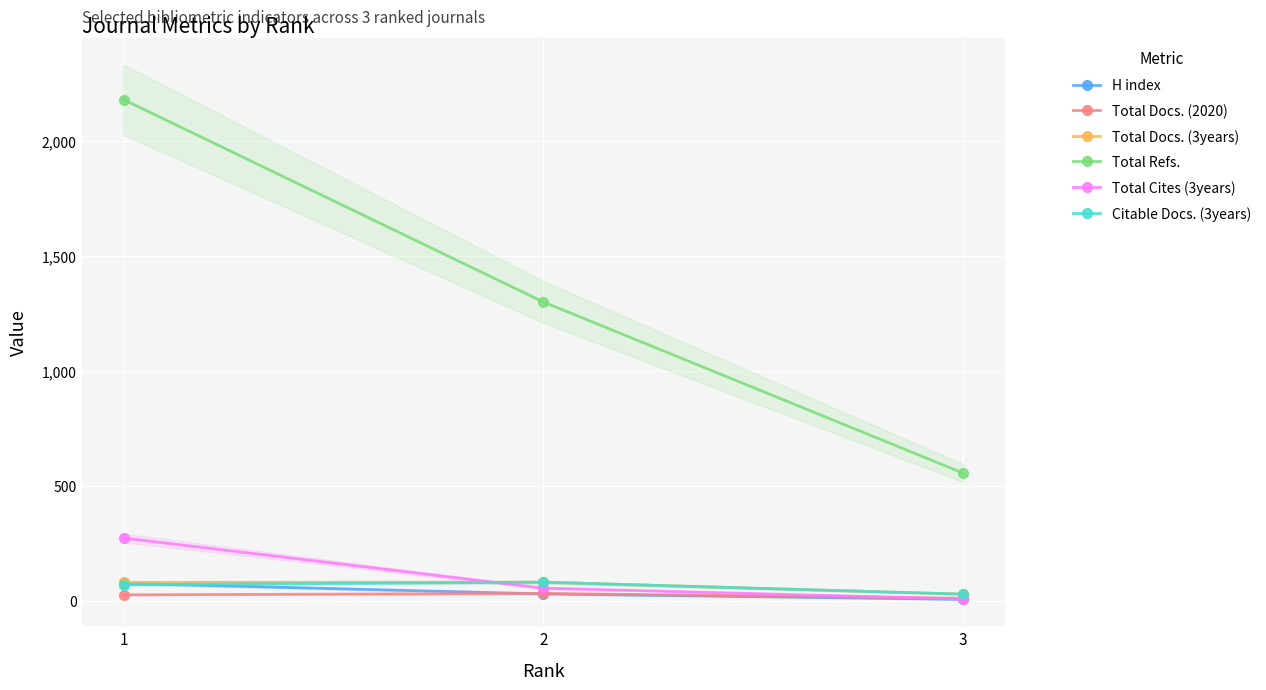

How many lines are shown in the chart?

6